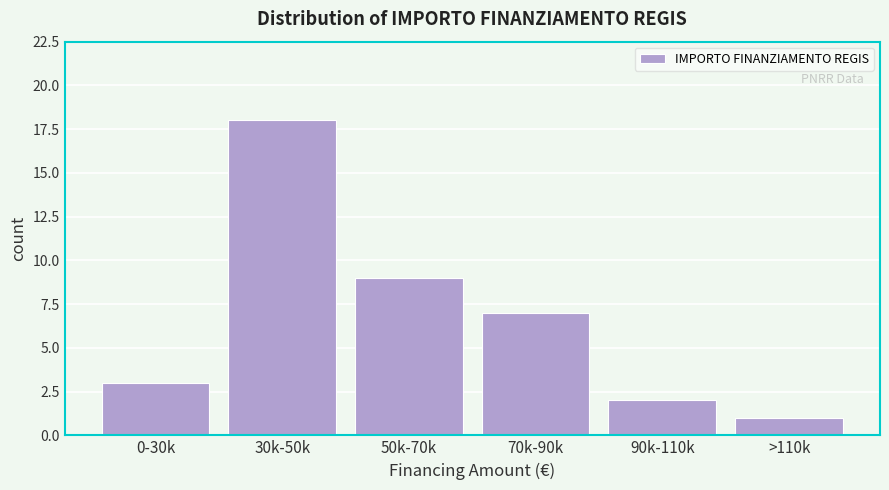

Reading left to right, what are all the values shown in this chart?

3	18	9	7	2	1